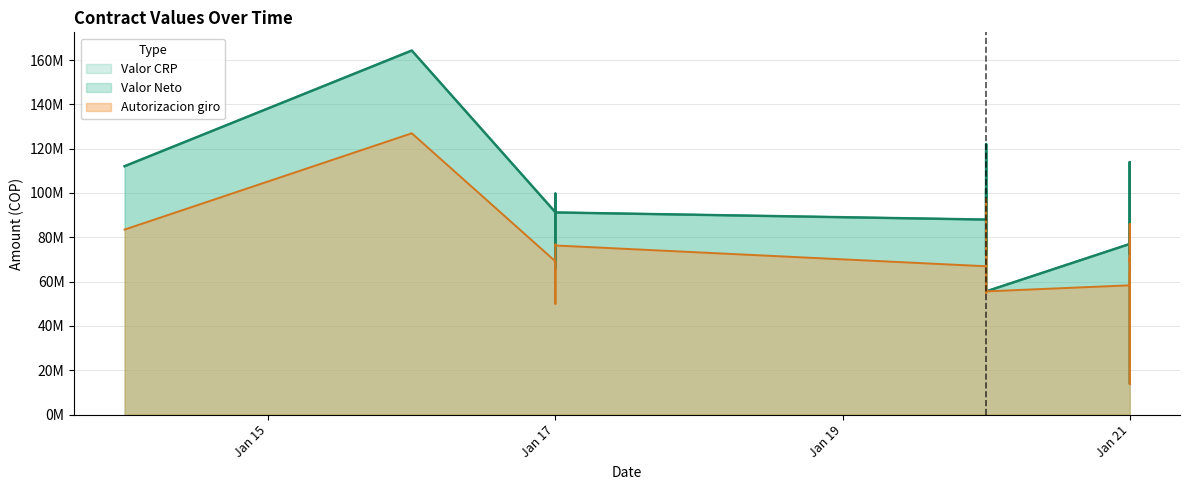

True or false: Autorizacion giro and Valor CRP intersect in this chart.

False